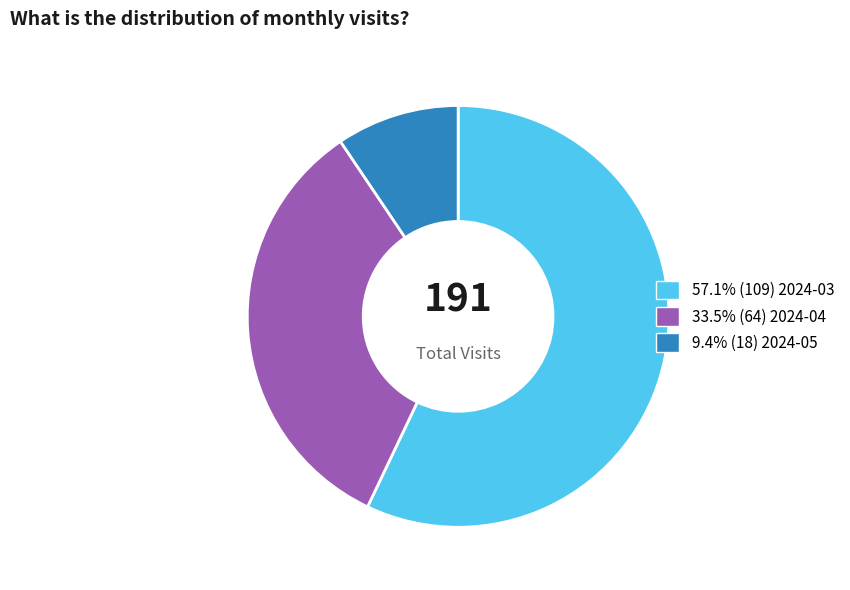

Is there a majority slice in this chart?

Yes